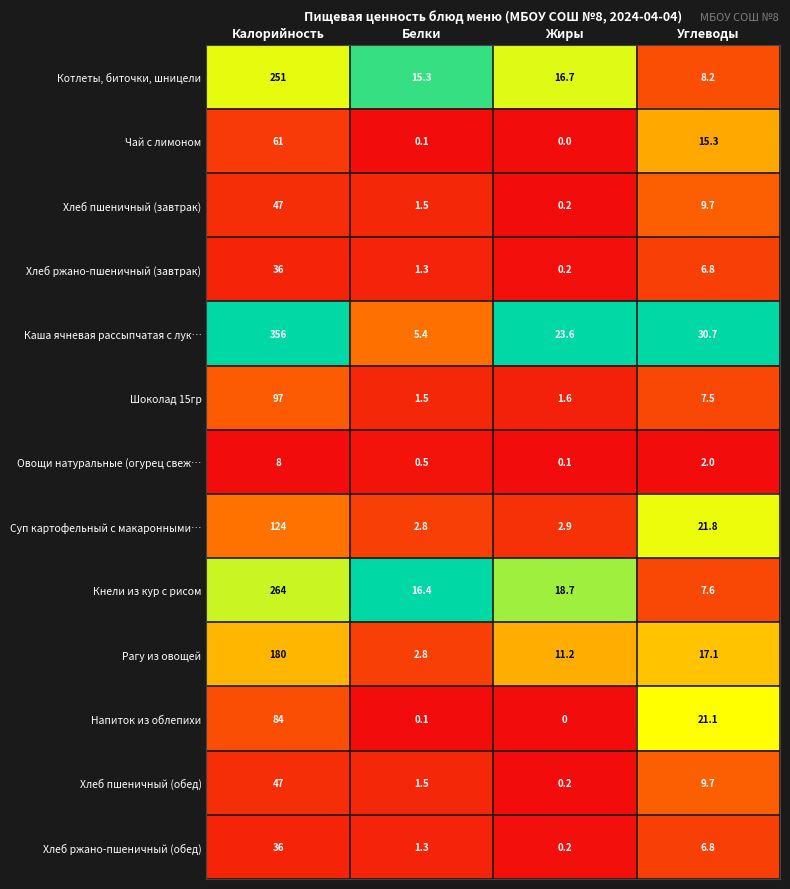

What is the lowest value of the Суп картофельный с макаронными… series?

2.8